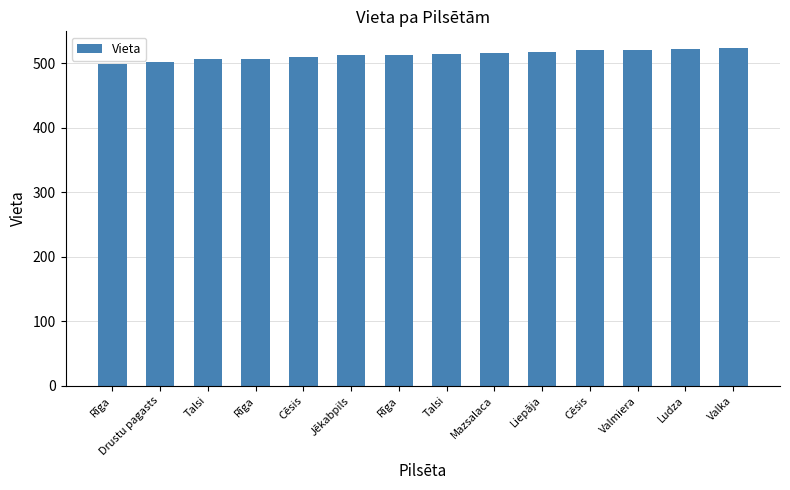

How many distinct data groups are displayed?

1